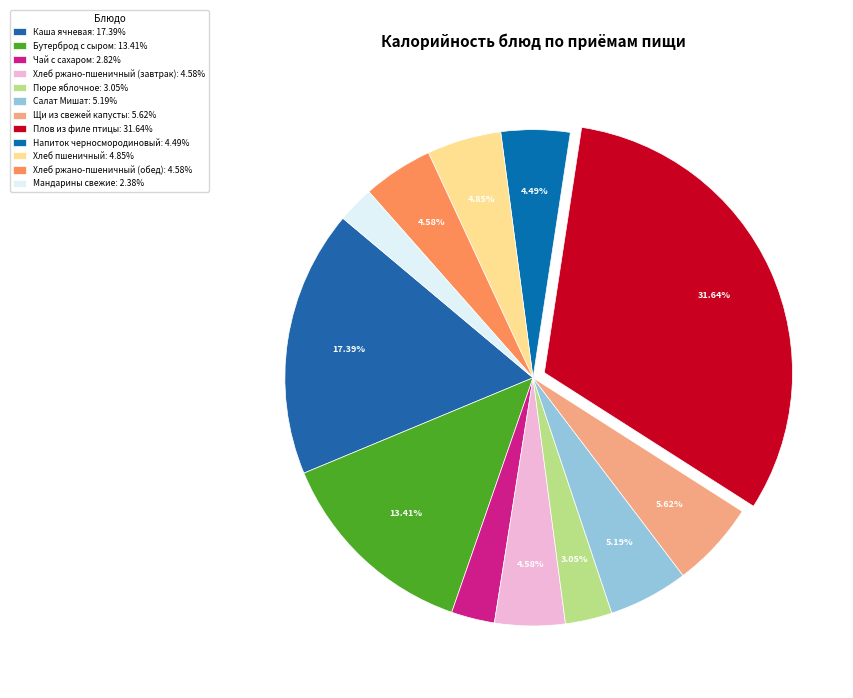

Which has a higher value, Плов из филе птицы or Пюре яблочное?

Плов из филе птицы